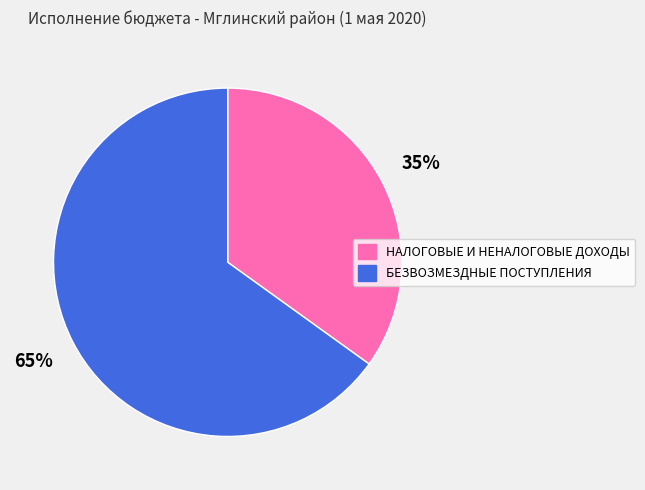

How many segments does this pie chart have?

2